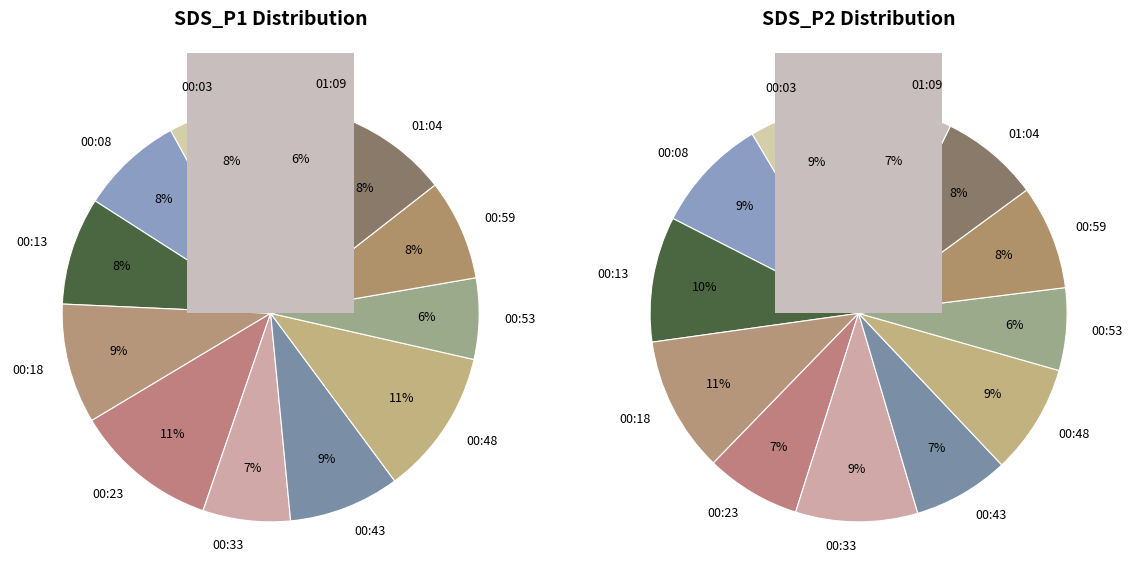

Rank the series by their average value, from lowest to highest.

SDS_P2 avg, SDS_P1 avg